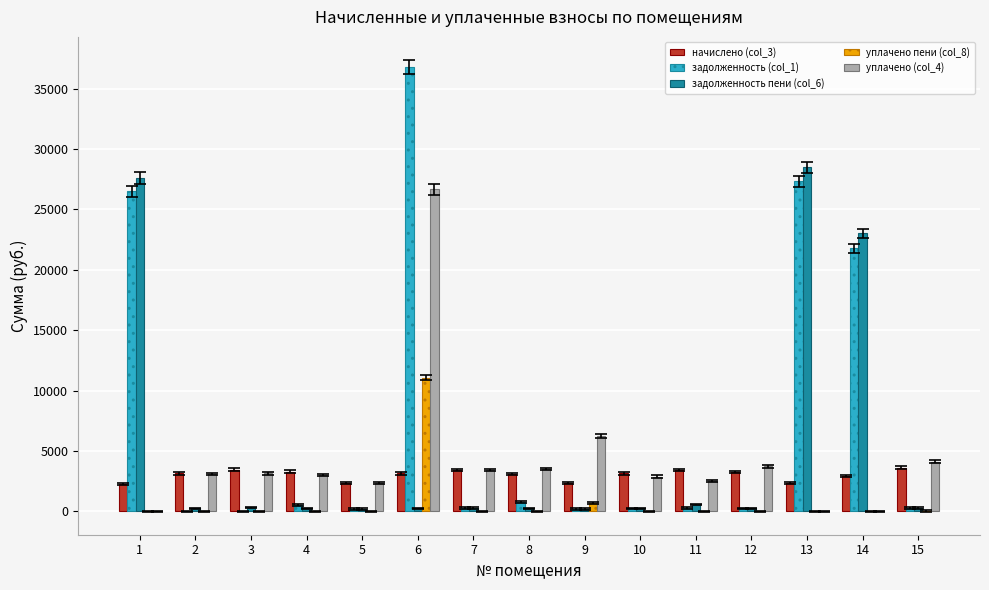

What is the highest value of the задолженность (col_1) series?

36797.3